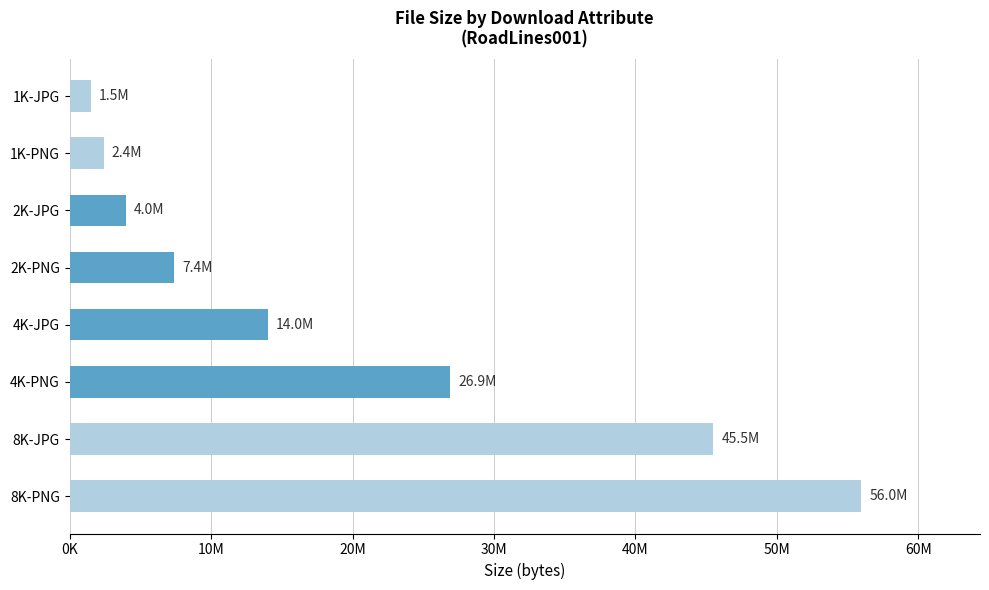

Rank the categories by value from highest to lowest.

8K-PNG, 8K-JPG, 4K-PNG, 4K-JPG, 2K-PNG, 2K-JPG, 1K-PNG, 1K-JPG